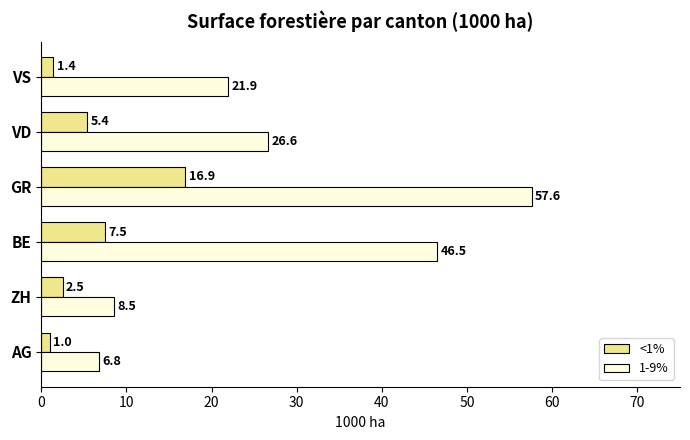

What is the difference between the highest and lowest values at VD?

21.2